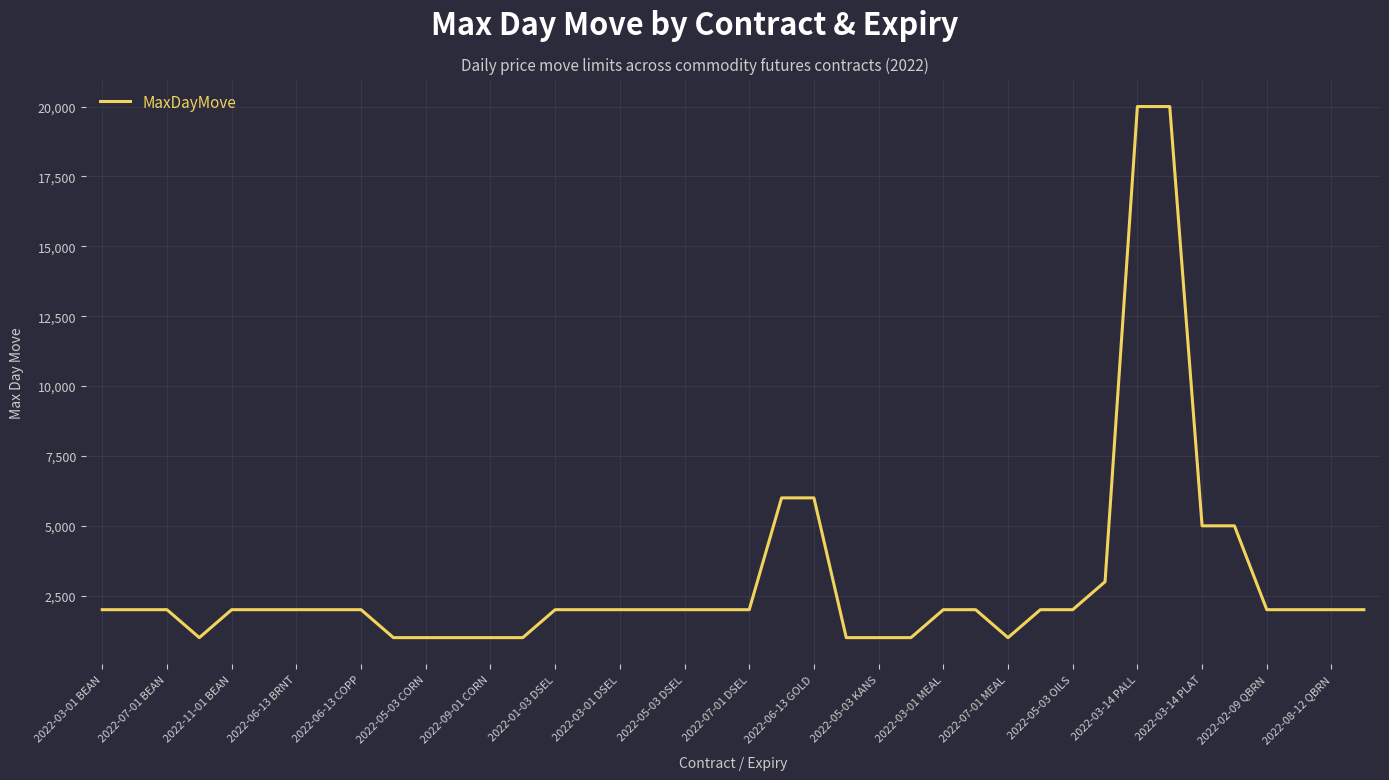

What is the minimum value shown in the chart?

1000